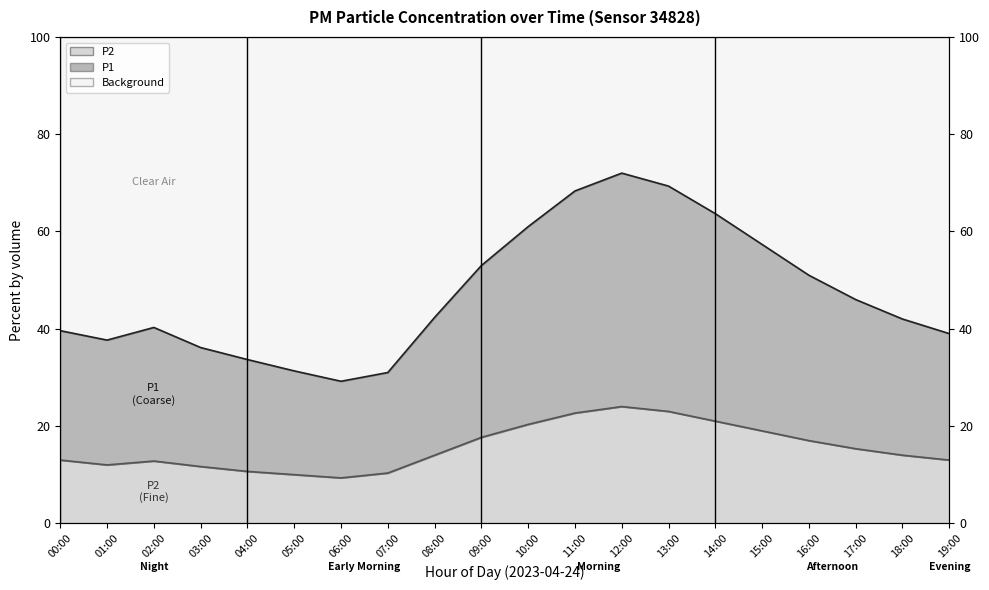

At how many categories does at least one series exceed 16?

20